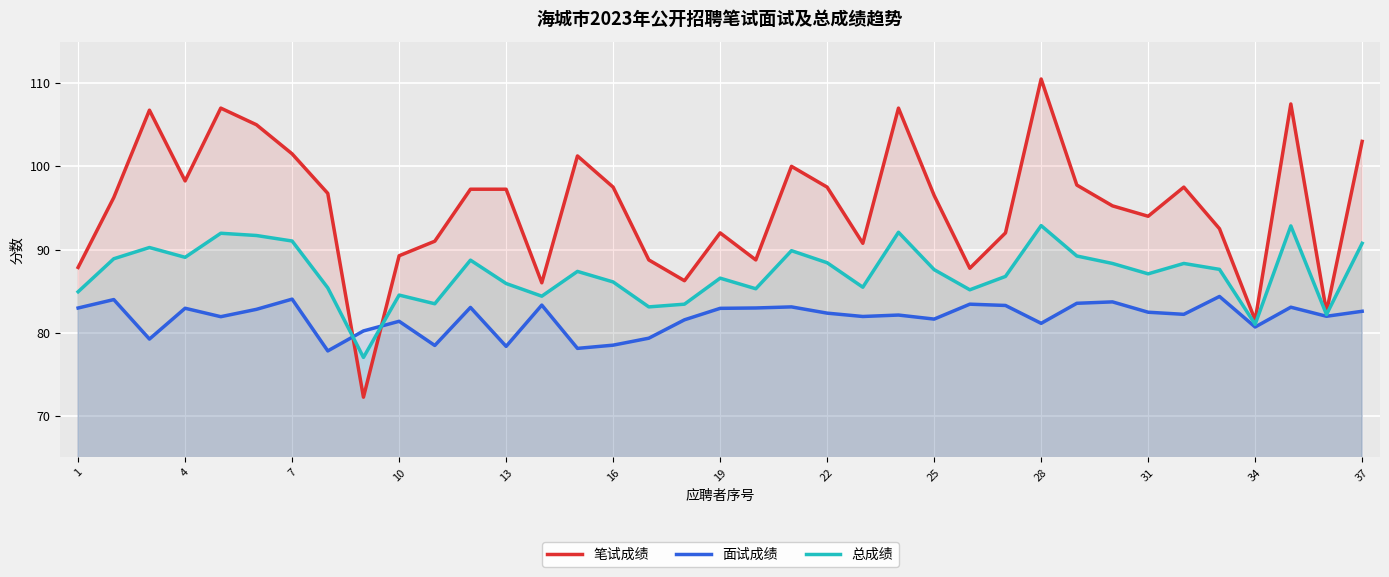

The value of 笔试成绩 at 1 is 137.7. True or false?

False